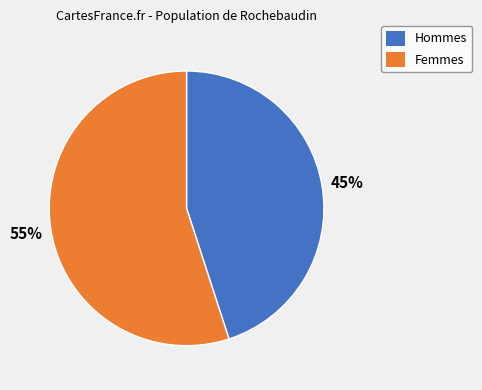

To the nearest percent, what portion does Femmes represent?

55%